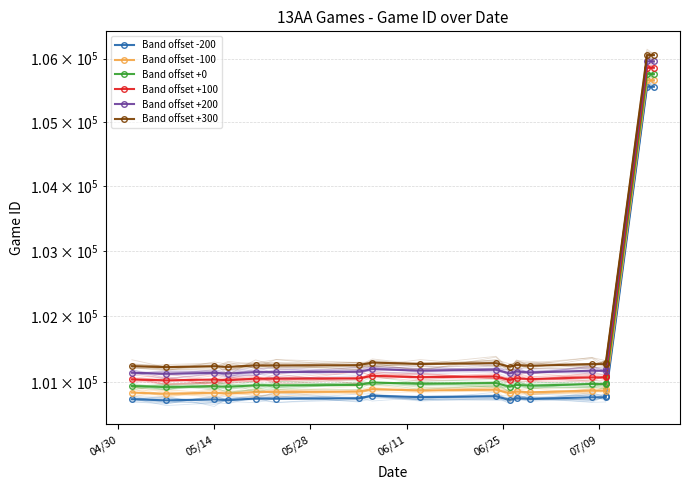

True or false: Band offset +200 and Band offset +100 intersect in this chart.

False